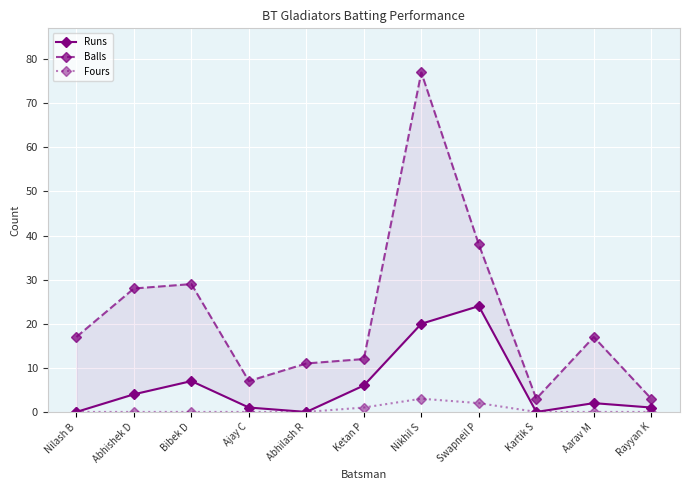

What are all the series names shown in the legend?

Runs, Balls, Fours